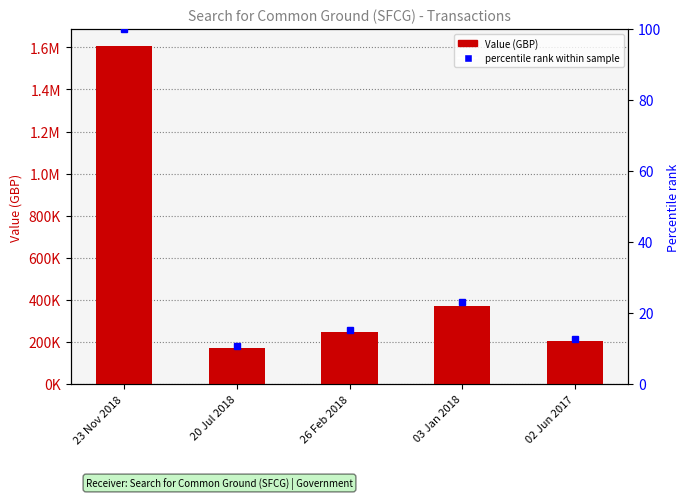

What is the change in value from 23 Nov 2018 to 20 Jul 2018?

-1435697